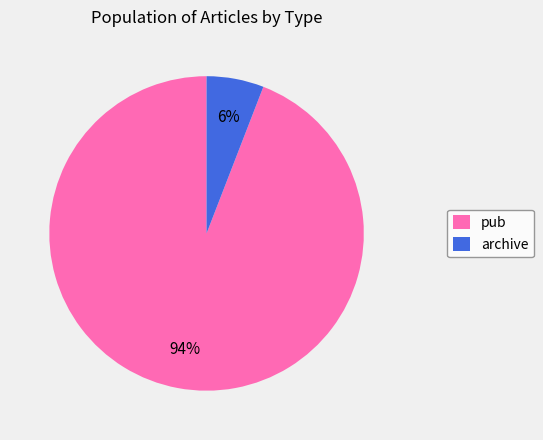

What is the largest slice in the pie chart?

pub